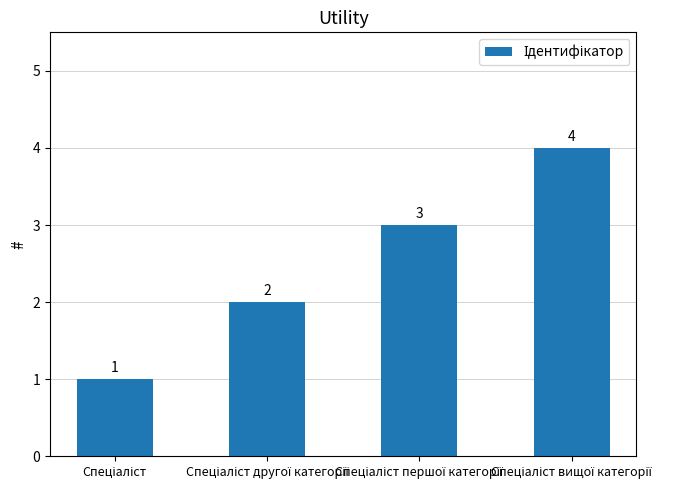

What is the difference between the maximum and minimum values?

3